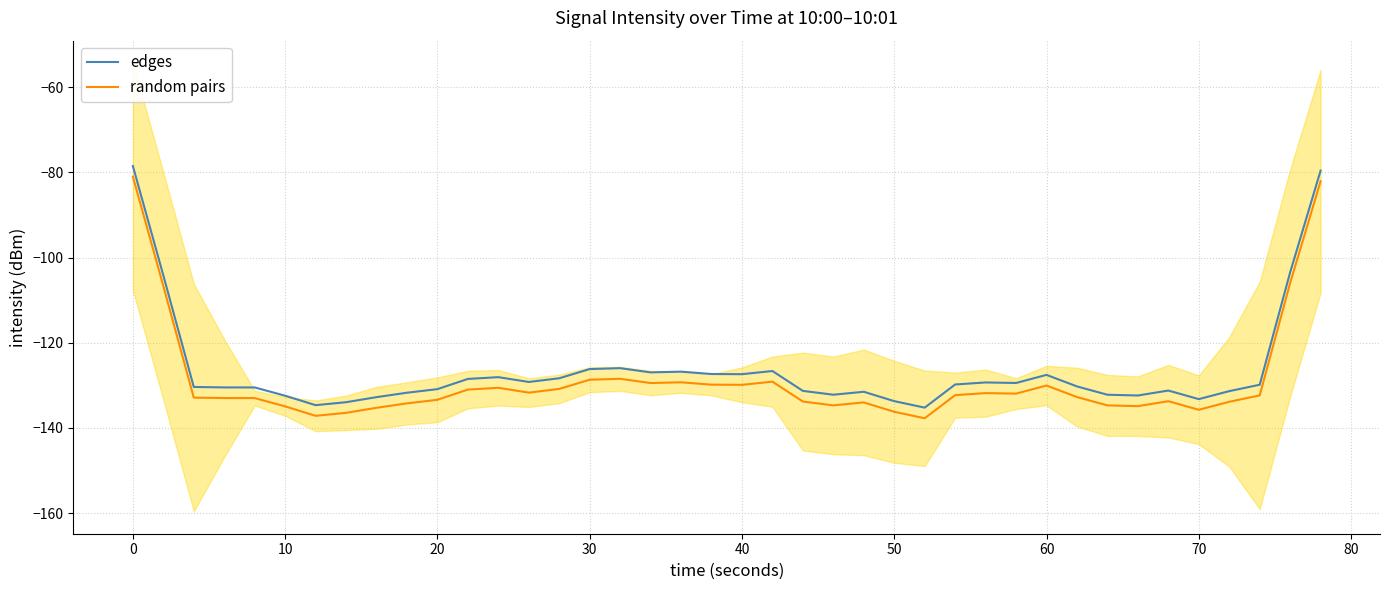

True or false: random pairs and edges cross at least once.

False